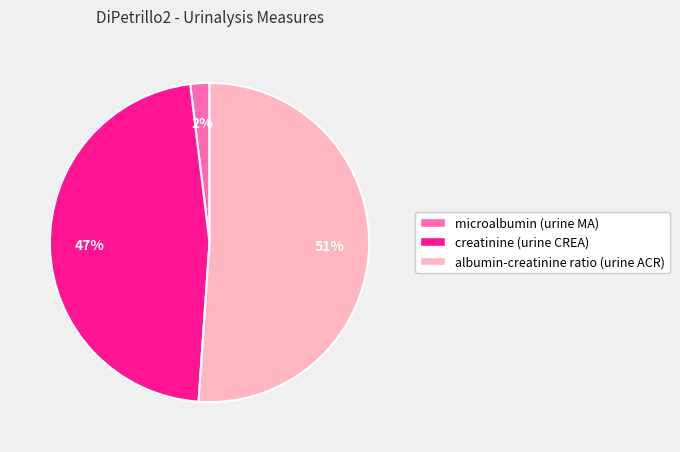

Does albumin-creatinine ratio (urine ACR) represent more than half of the total?

Yes